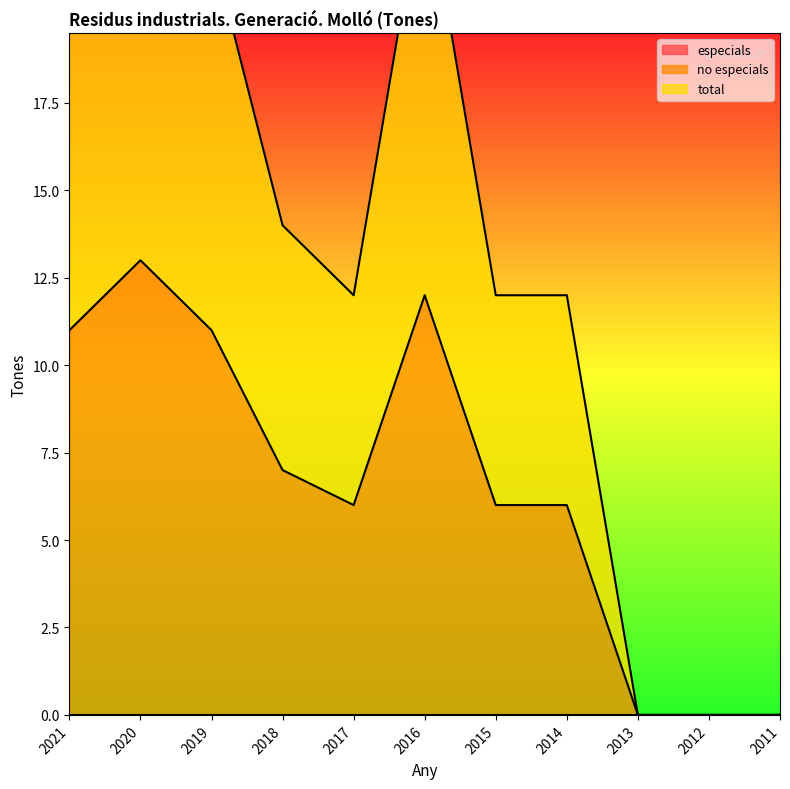

True or false: total and no especials intersect in this chart.

False